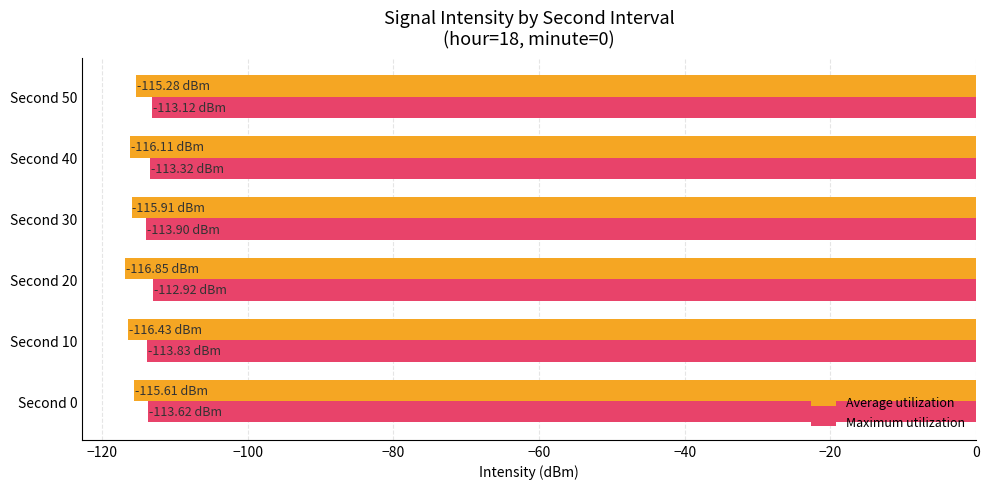

What is the spread (max minus min) of values at Second 30?

2.0